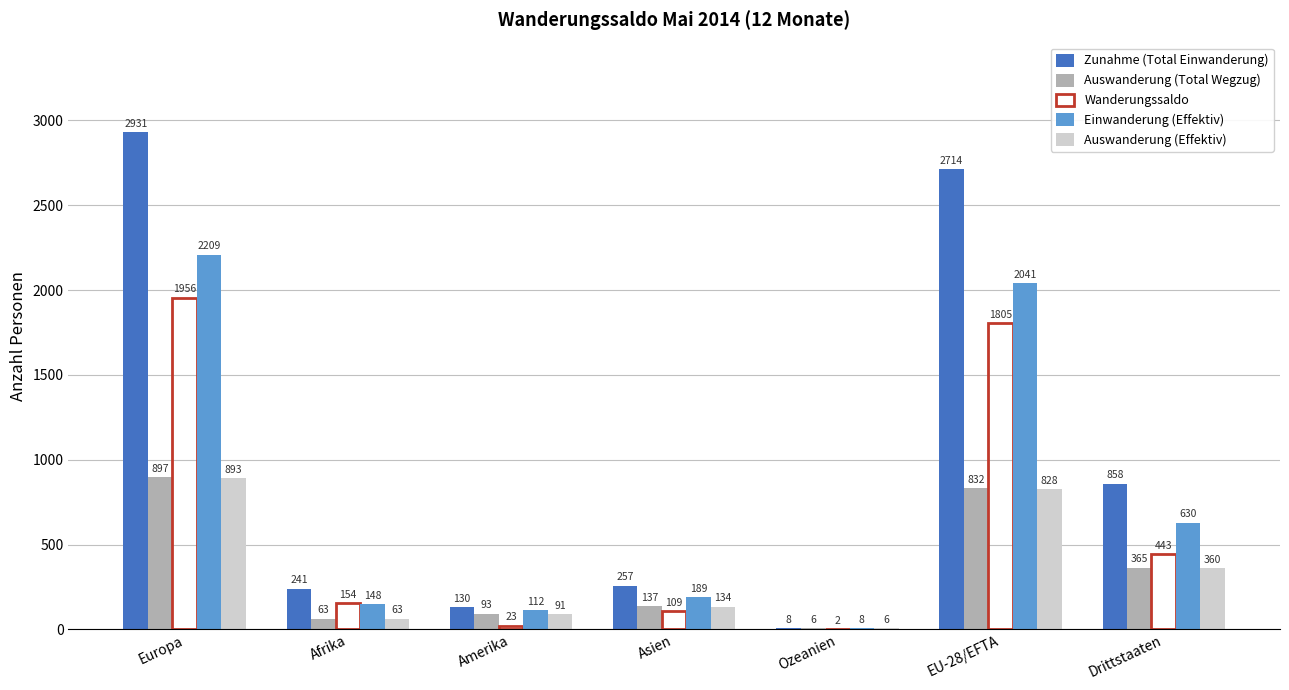

At which label does Zunahme (Total Einwanderung) first exceed 257?

Europa